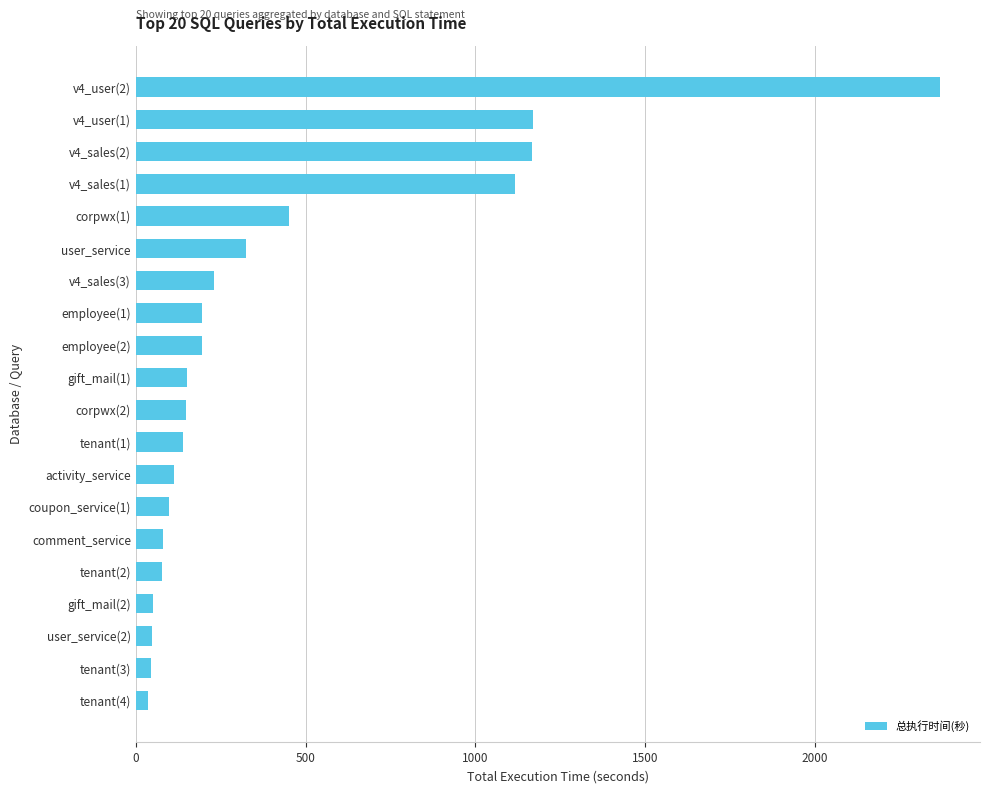

What is the change in value from comment_service to v4_sales(2)?

+1088